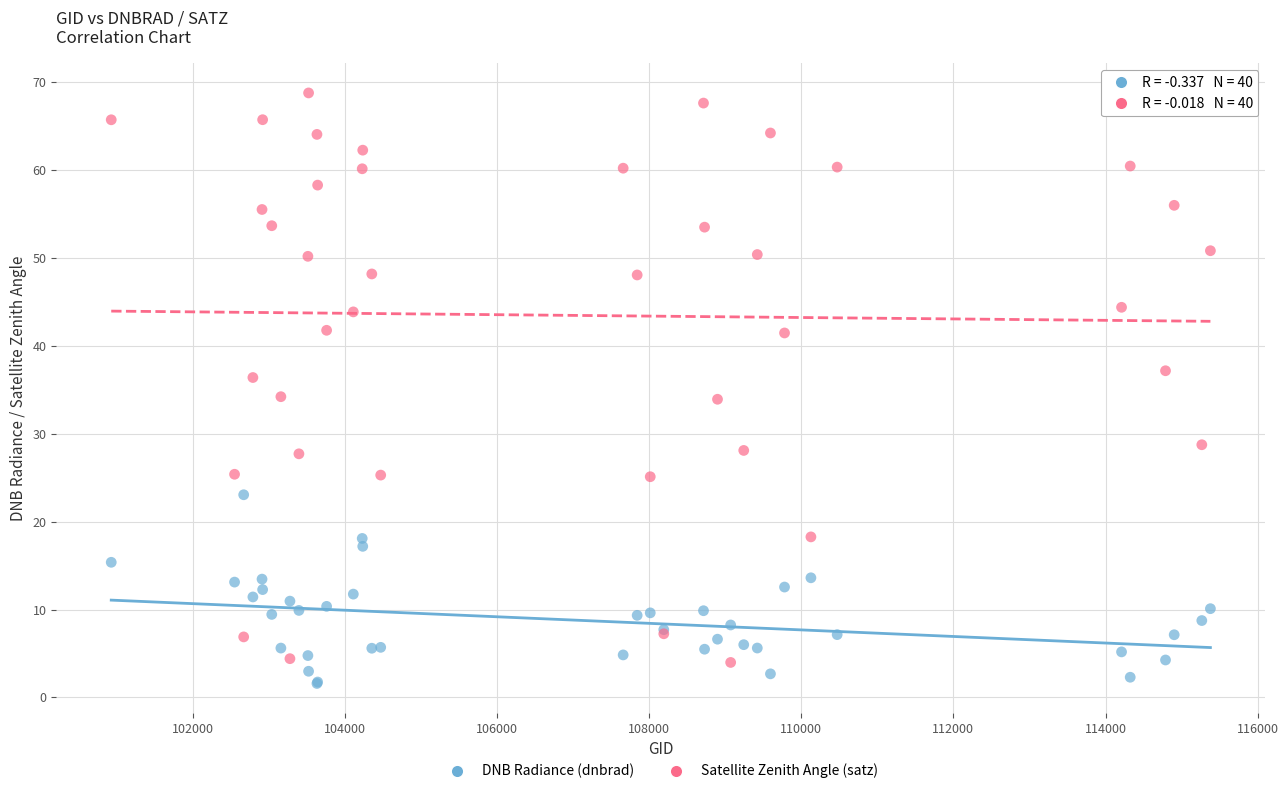

Which series has the widest spread of Y values?

Satellite Zenith Angle (satz)